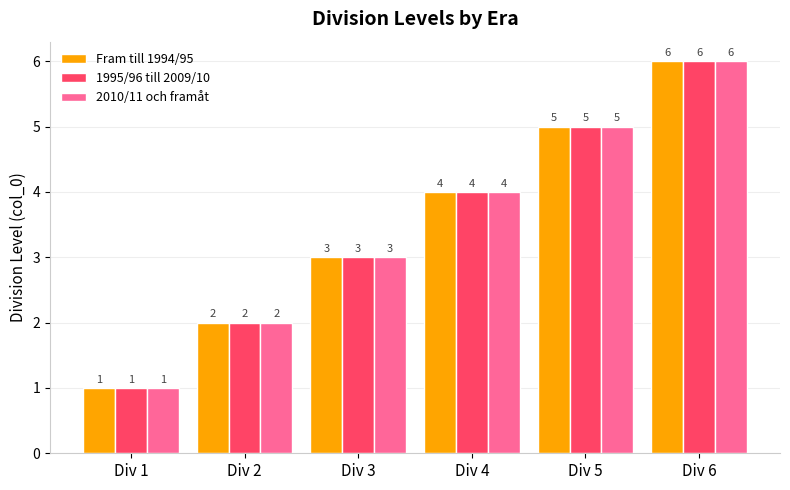

How many categories are shown in the chart?

6